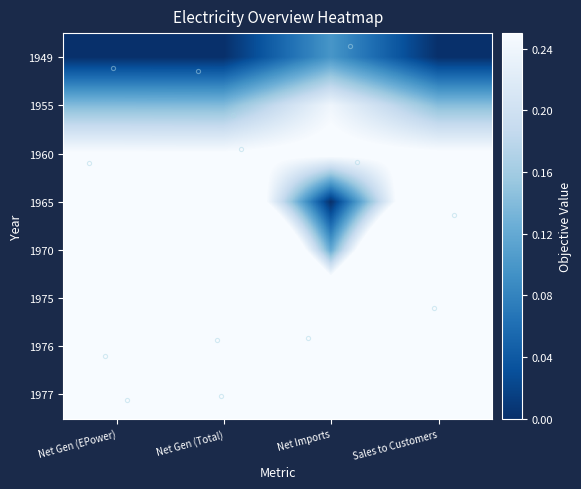

What is the total value across all series at Net Gen (Total)?

4.3